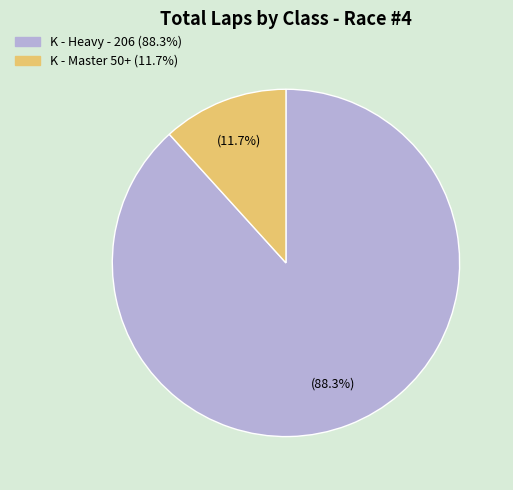

Count the number of slices in the pie.

2